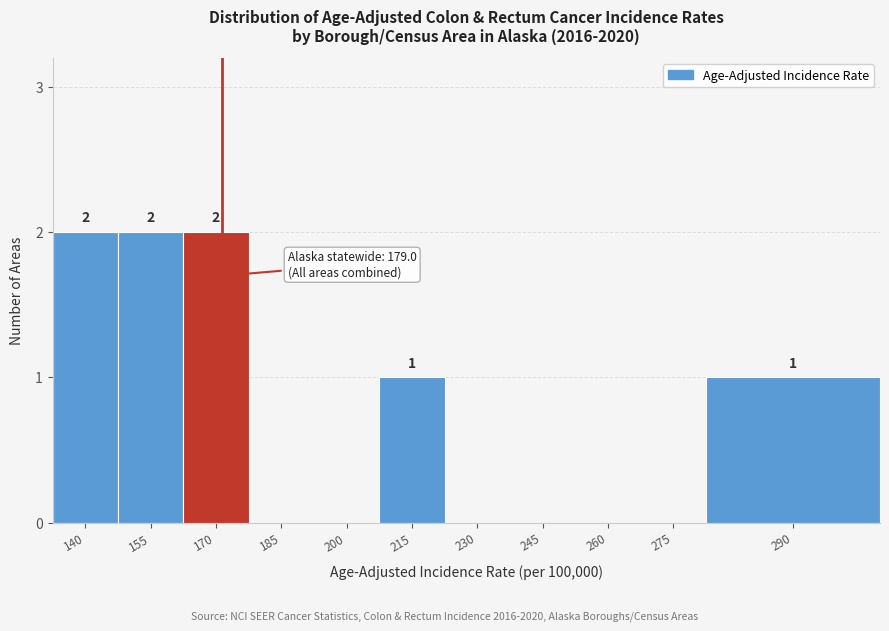

Reading left to right, list all the values displayed in this chart.

140=2	155=2	170=2	185=0	200=0	215=1	230=0	245=0	260=0	275=0	290=1